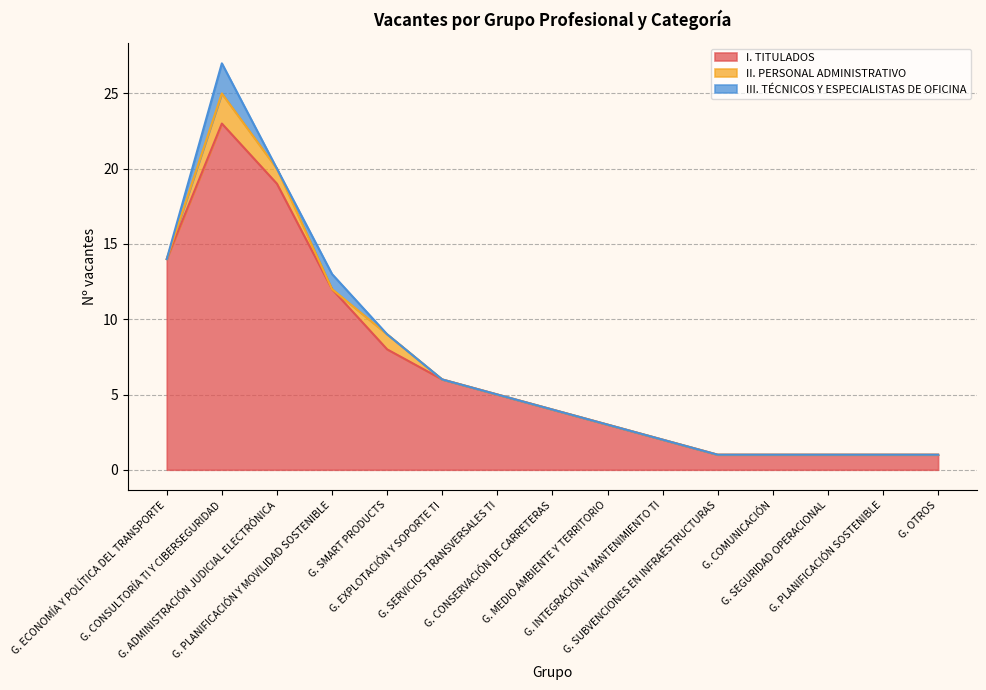

How many times do II. PERSONAL ADMINISTRATIVO and III. TÉCNICOS Y ESPECIALISTAS DE OFICINA cross each other?

2